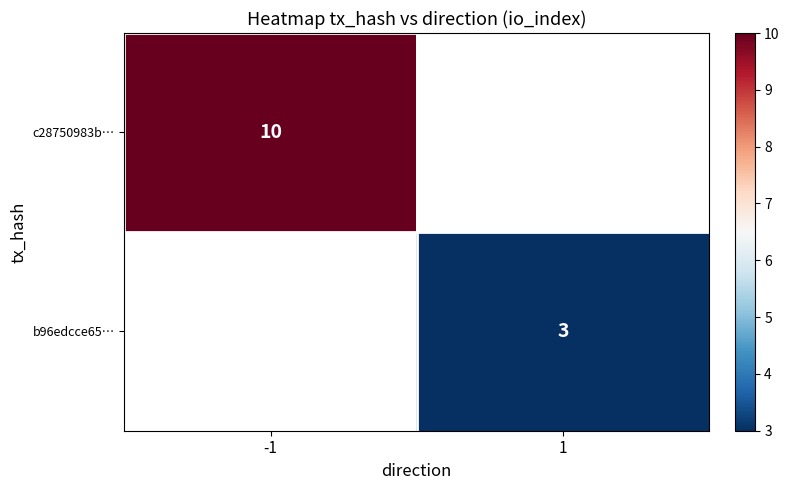

True or false: b96edcce65… has a value of 1 at 1.

False